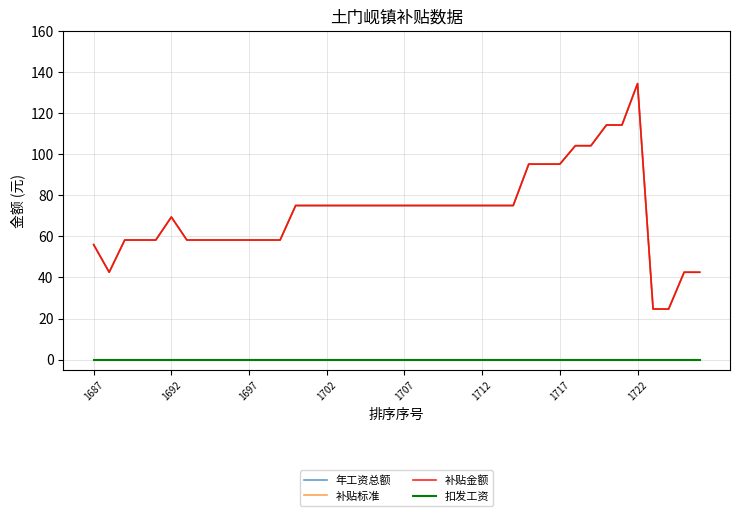

In 补贴金额, how many points are lower than both neighbors (excluding endpoints)?

1